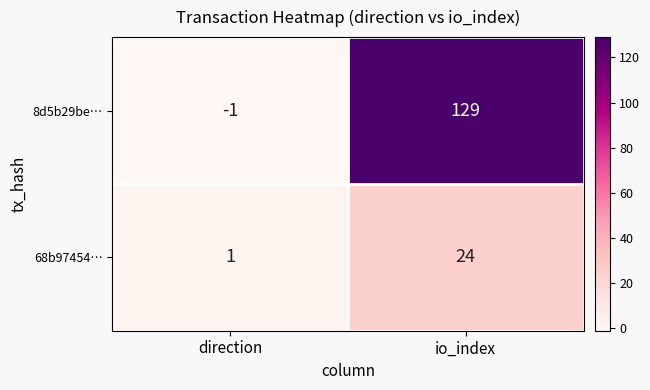

How many categories are shown in the chart?

2